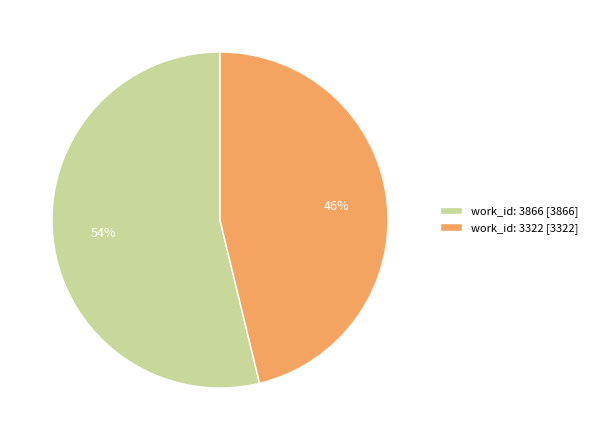

What percentage is the work_id: 3866 slice, to the nearest percent?

54%